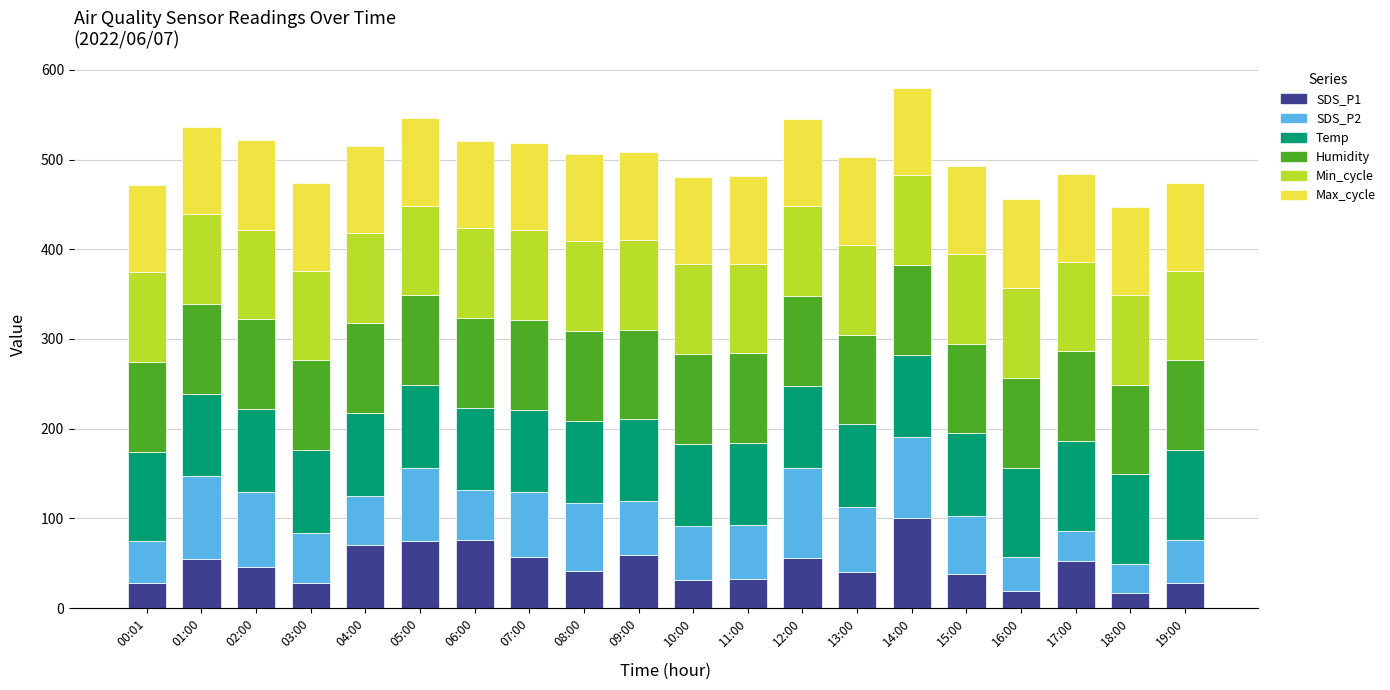

What is the sum of all SDS_P1 values?

947.4